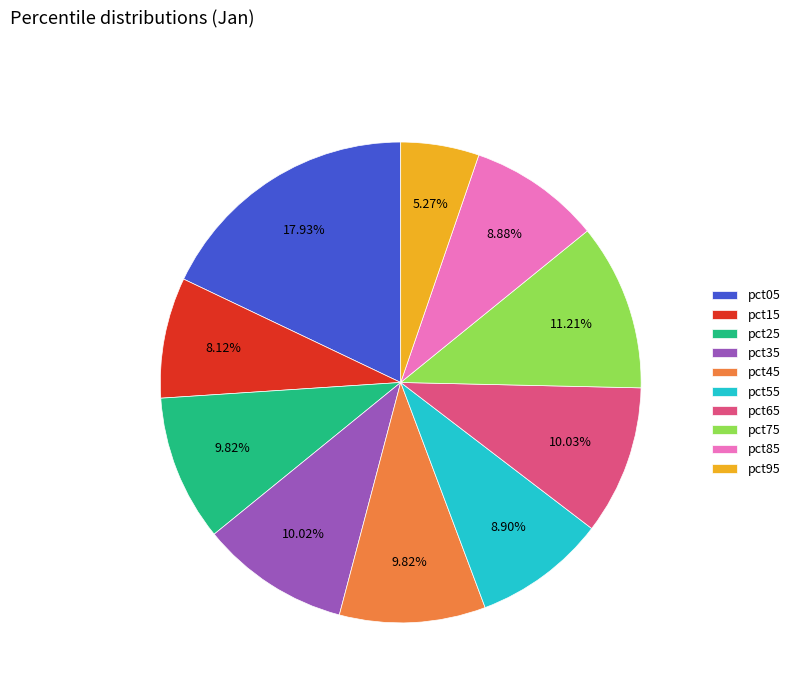

What percentage is the pct55 slice, to the nearest percent?

9%